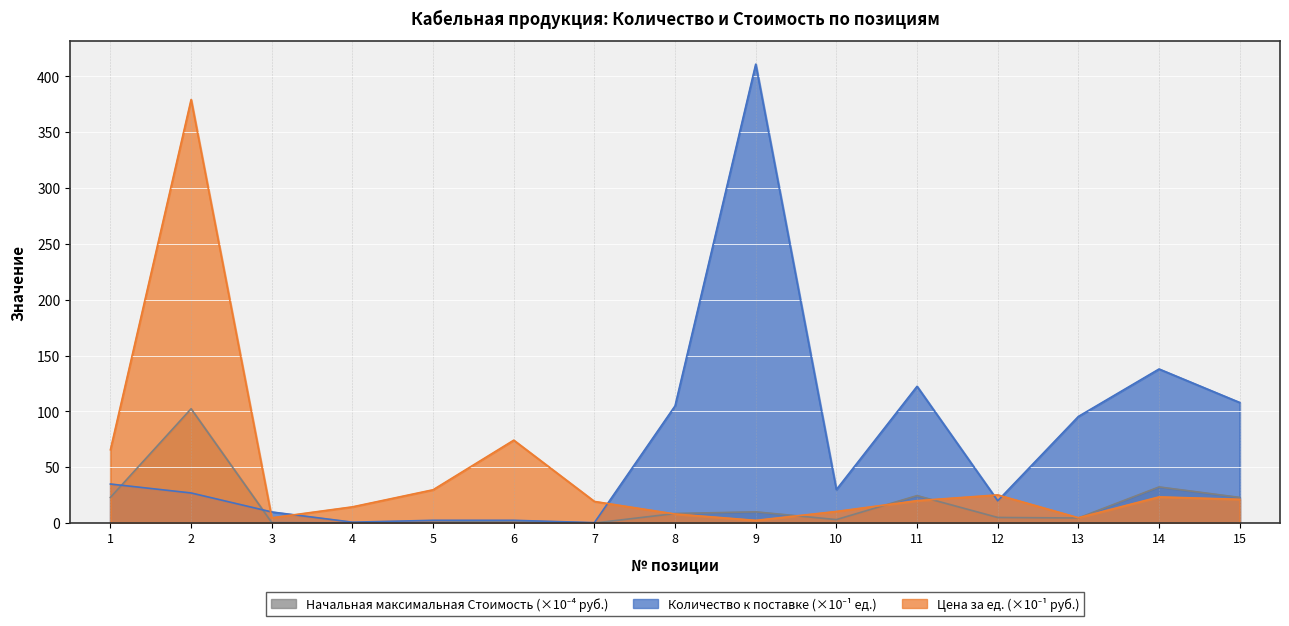

How many values in the Начальная максимальная Стоимость series are below 5?

7